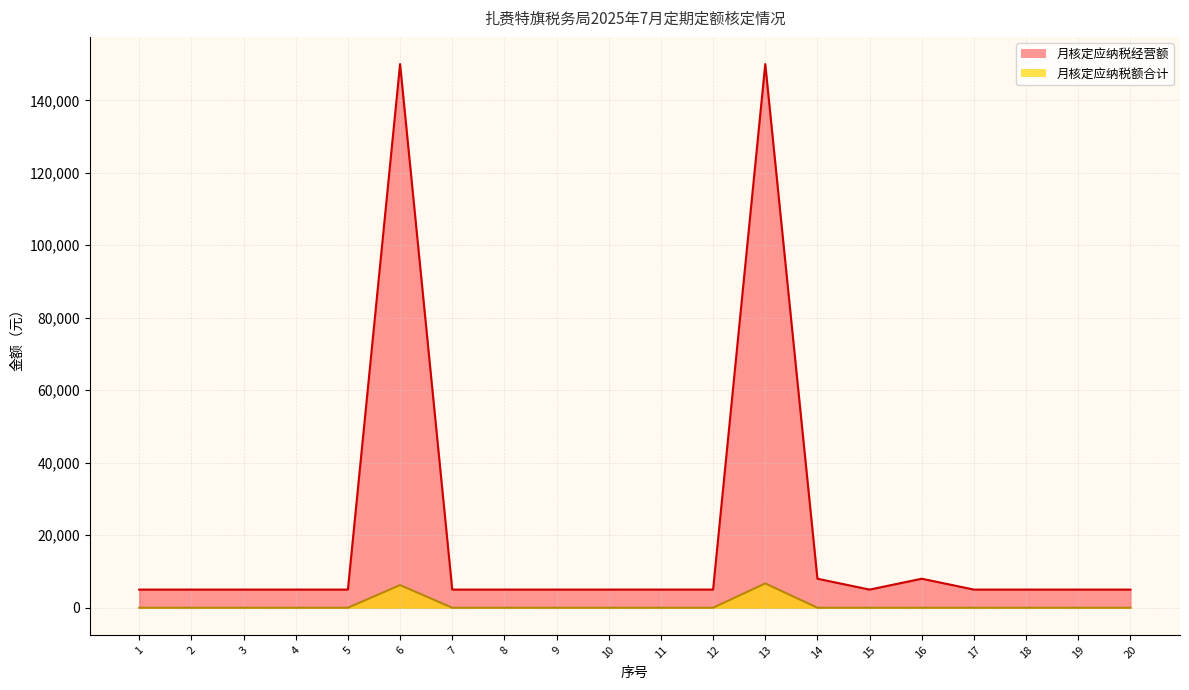

Count the number of categories in the chart.

20